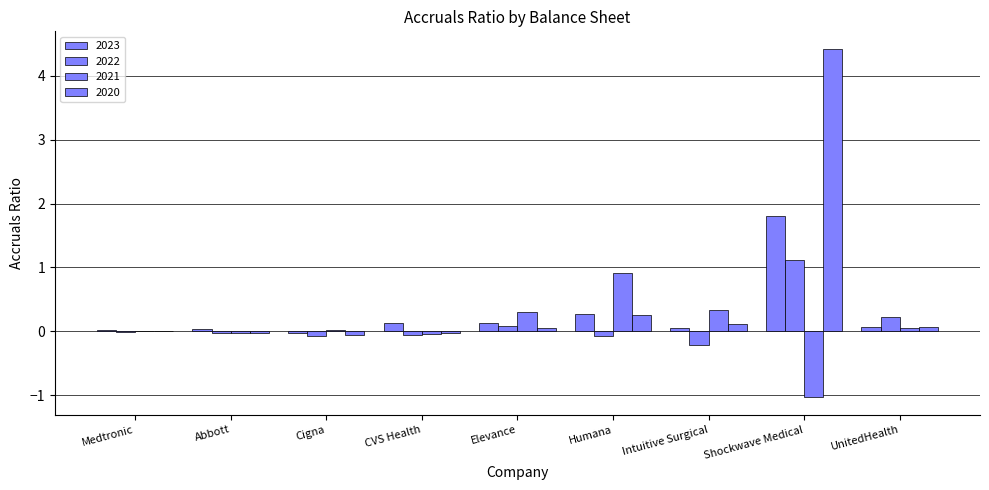

Reading left to right, list all the values displayed in this chart.

2023: 0.0	0.0	-0.0	0.1	0.1	0.3	0.0	1.8	0.1
2022: -0.0	-0.0	-0.1	-0.1	0.1	-0.1	-0.2	1.1	0.2
2021: 0.0	-0.0	0.0	-0.0	0.3	0.9	0.3	-1.0	0.1
2020: 0.0	-0.0	-0.1	-0.0	0.0	0.2	0.1	4.4	0.1